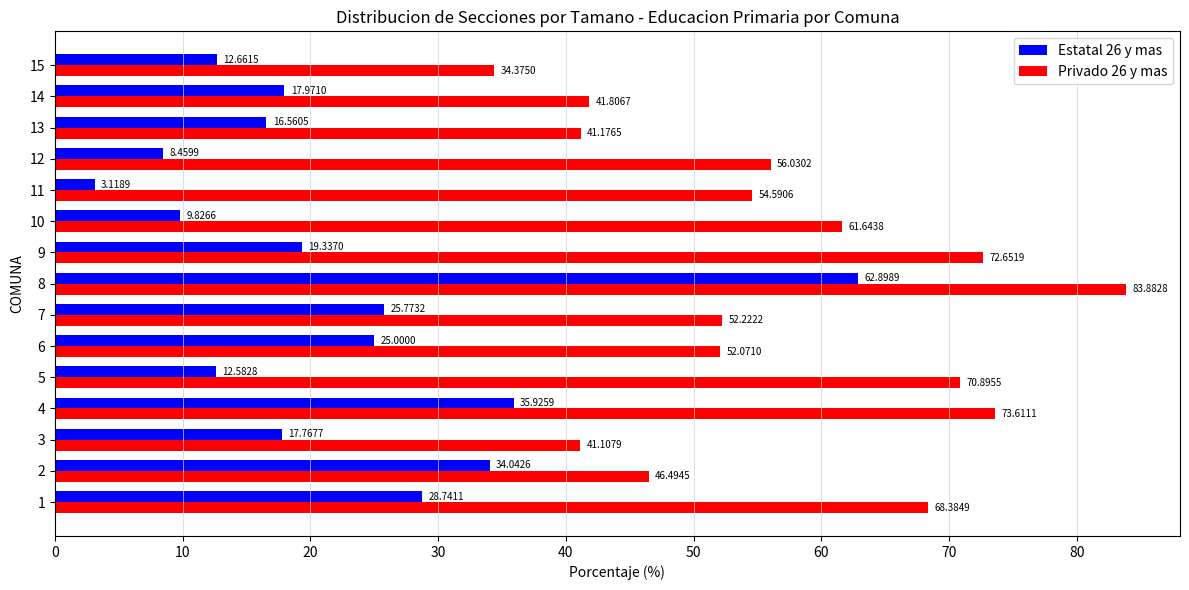

Rank the series by their average value, from lowest to highest.

Estatal 26 y mas, Privado 26 y mas